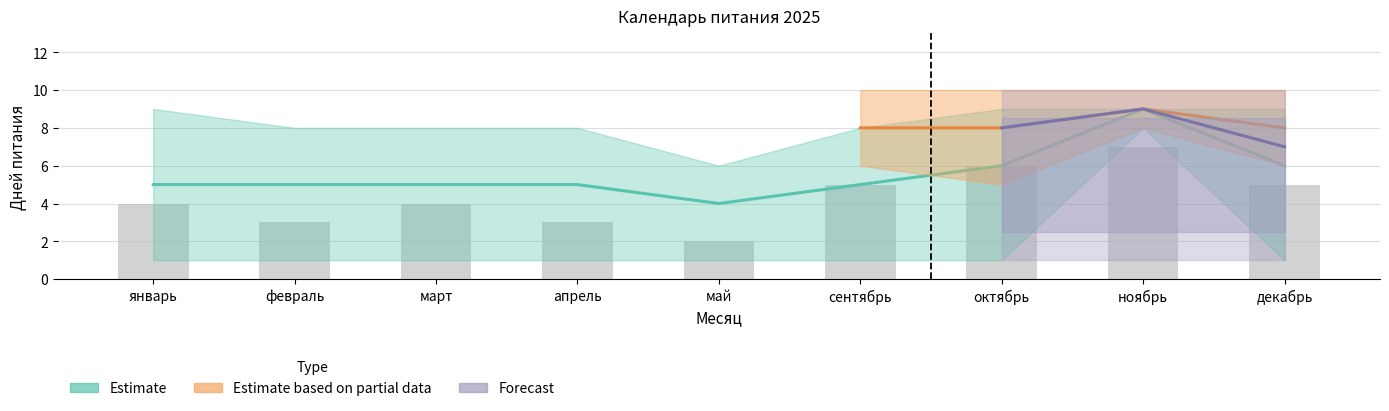

How many bars are there in total?

9